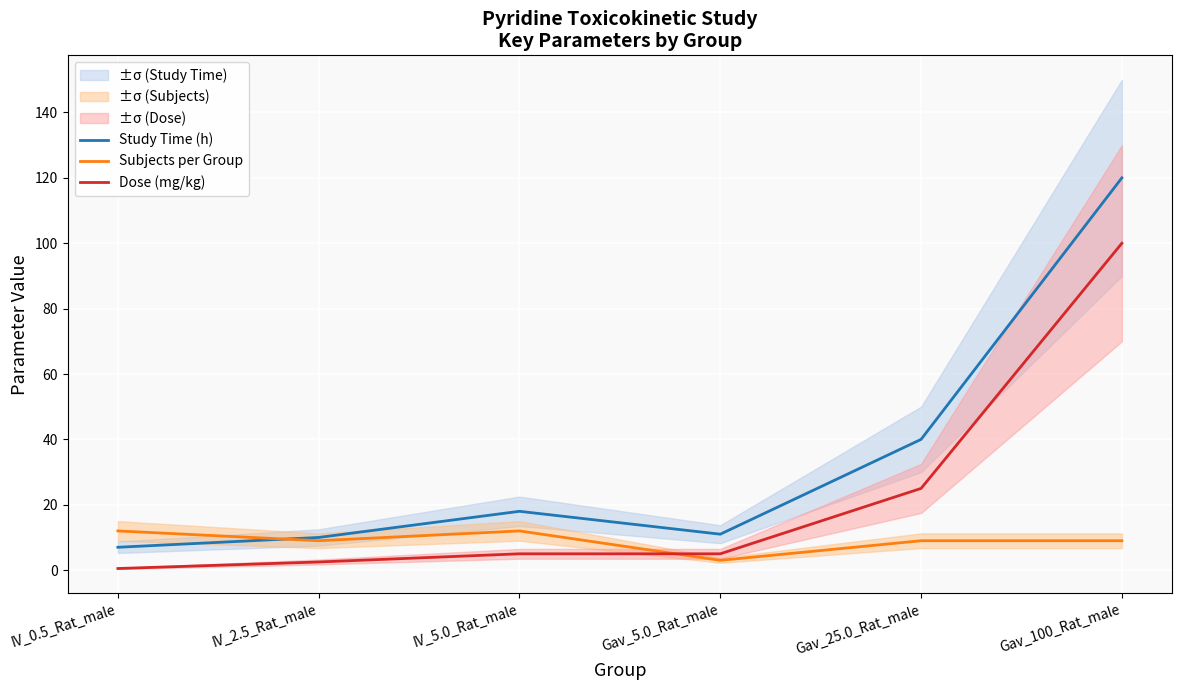

What are all the series names shown in the legend?

Study Time (h), Subjects per Group, Dose (mg/kg)